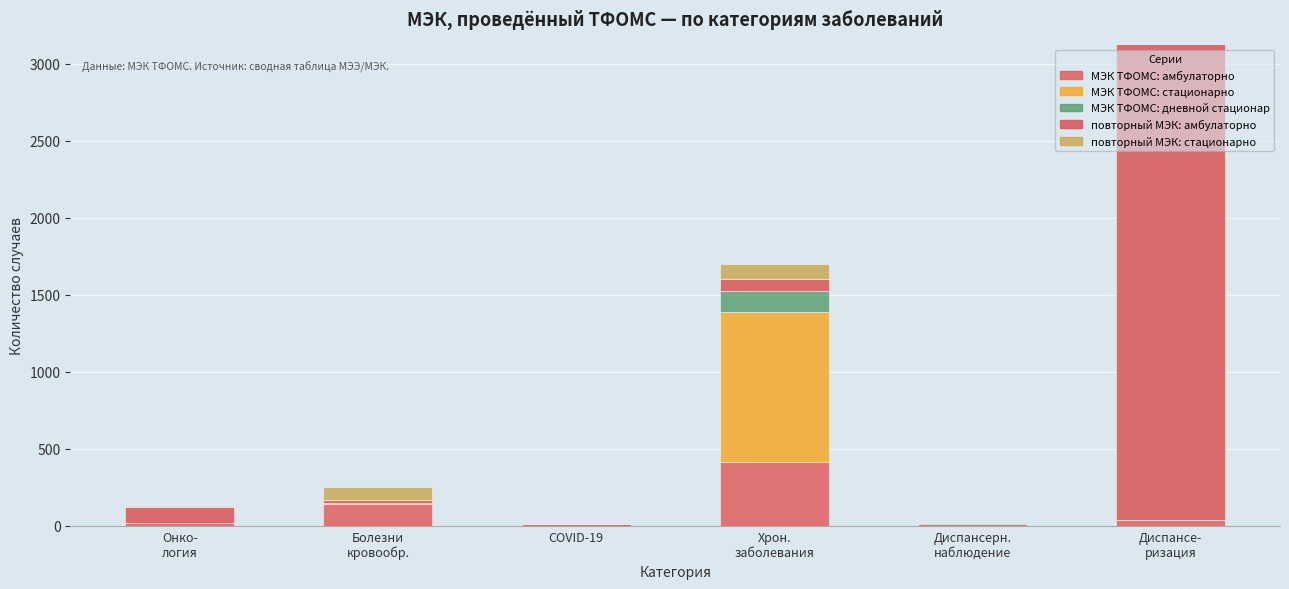

What are all the series names shown in the legend?

МЭК ТФОМС: амбулаторно, МЭК ТФОМС: стационарно, МЭК ТФОМС: дневной стационар, повторный МЭК: амбулаторно, повторный МЭК: стационарно